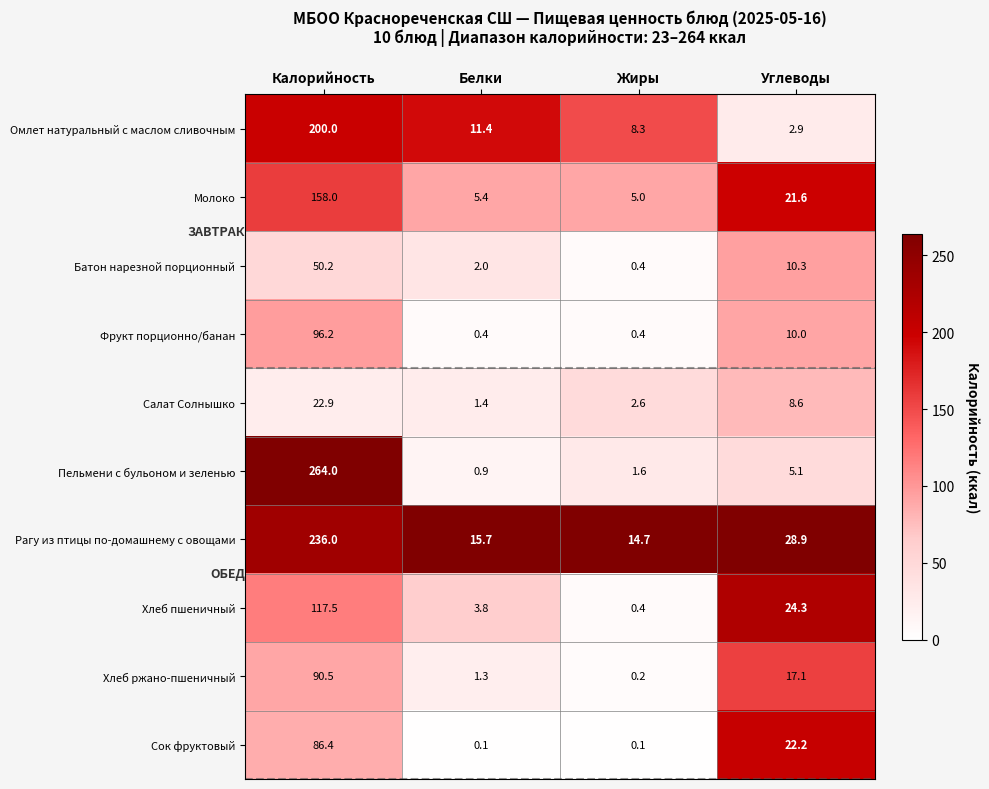

Is it true that Салат Солнышко equals 2.5 at Белки?

False